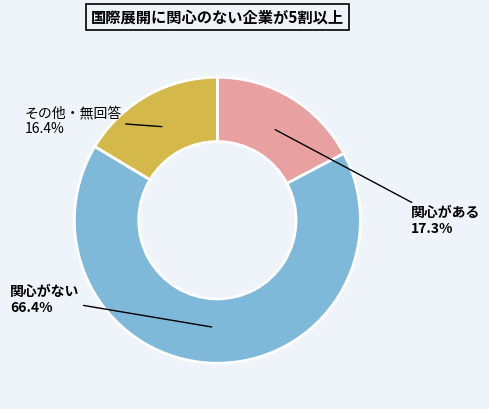

Does any single category account for the majority?

Yes